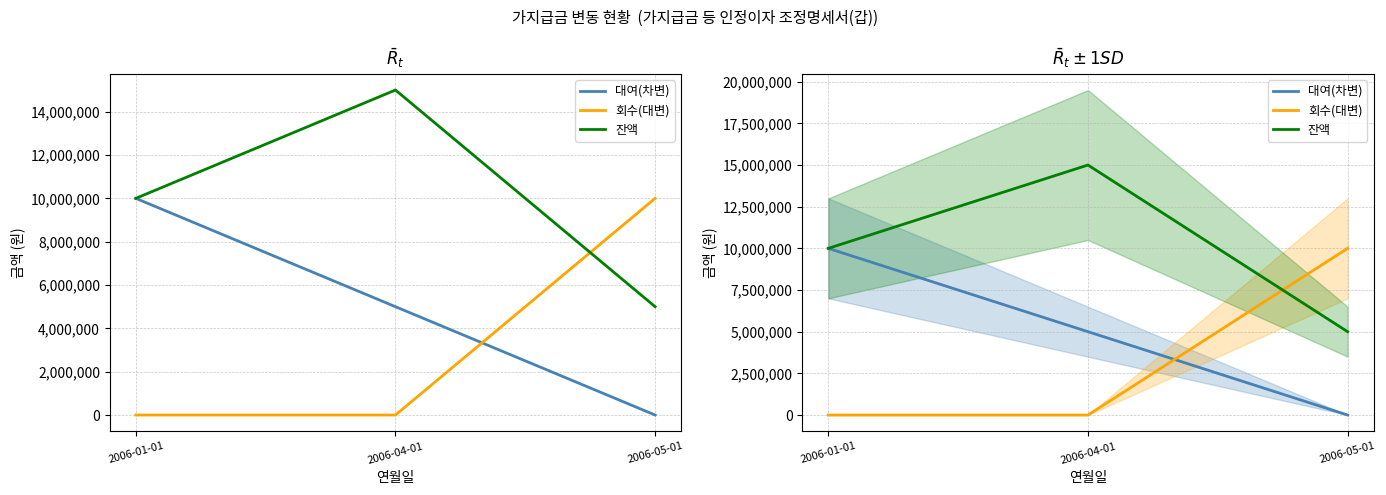

At which label does 대여(차변) first exceed 5000000?

2006-01-01